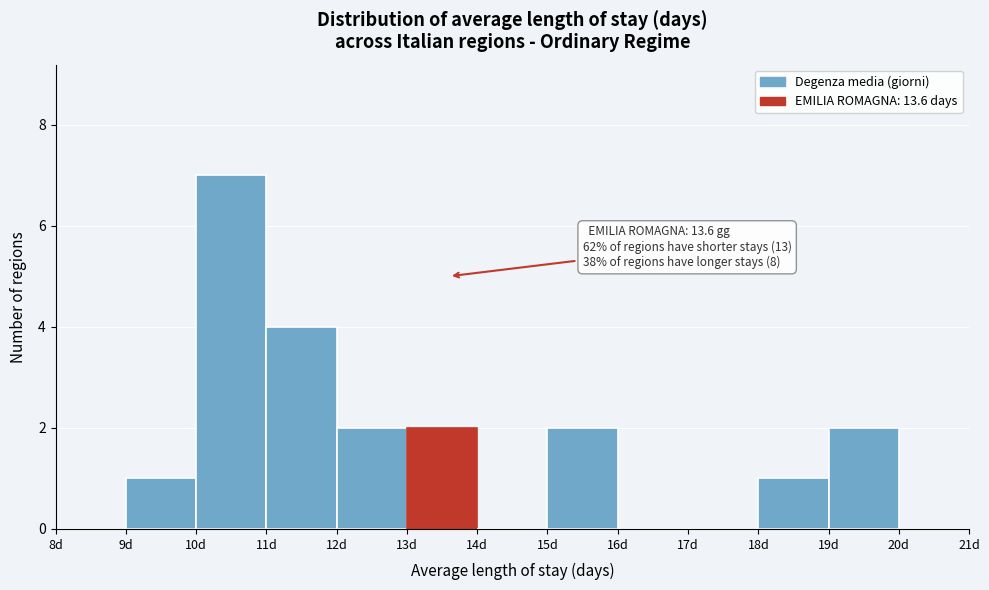

Which range on the x-axis has the tallest bar?

10 to 11